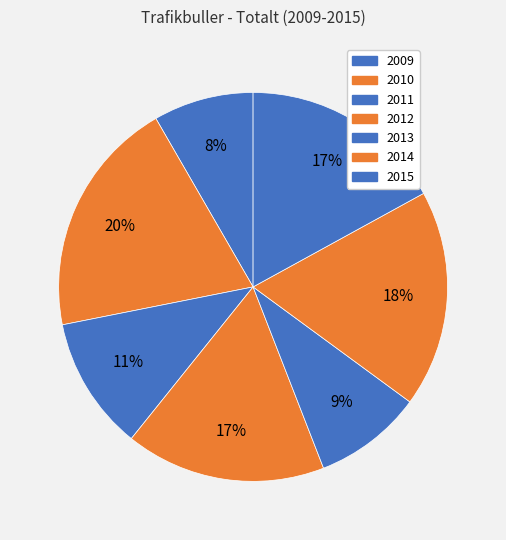

What percentage is the 2012 slice, to the nearest percent?

17%